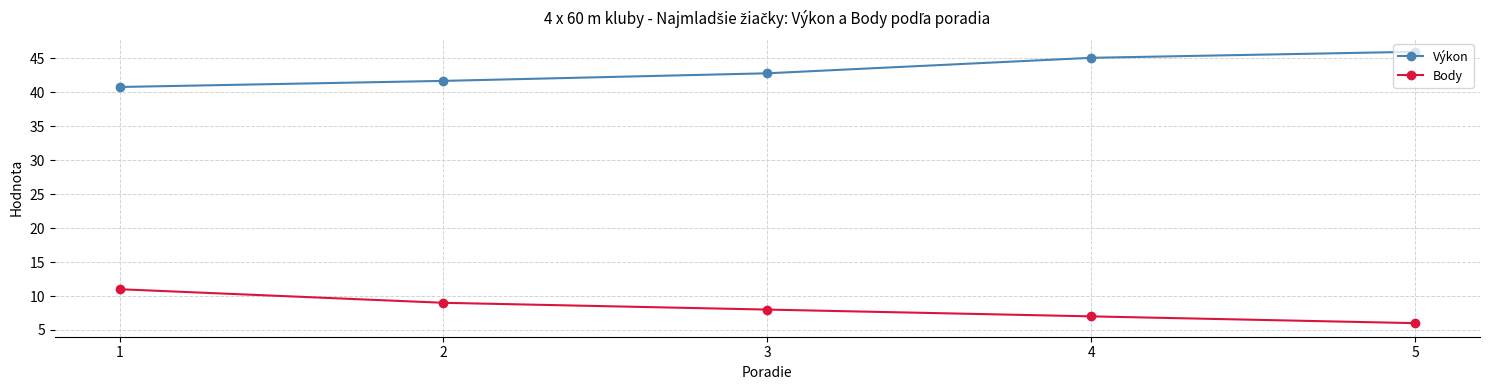

What is the maximum value for Výkon?

46.0